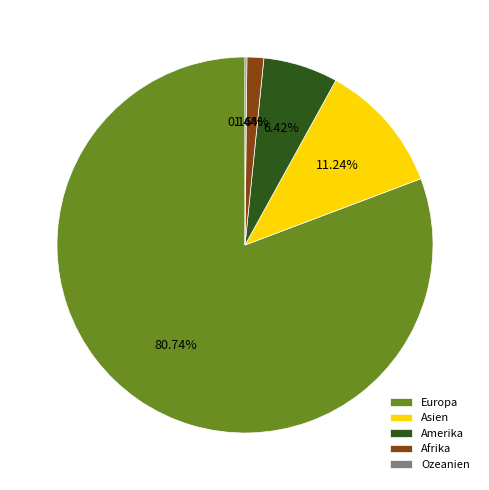

What percentage is NOT represented by Europa?

19.3%